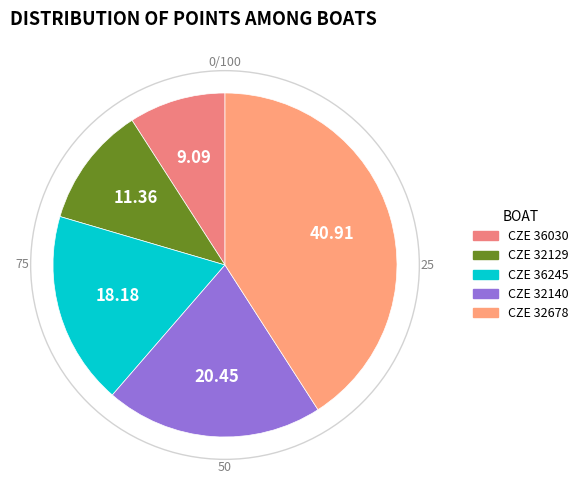

How many segments does this pie chart have?

5